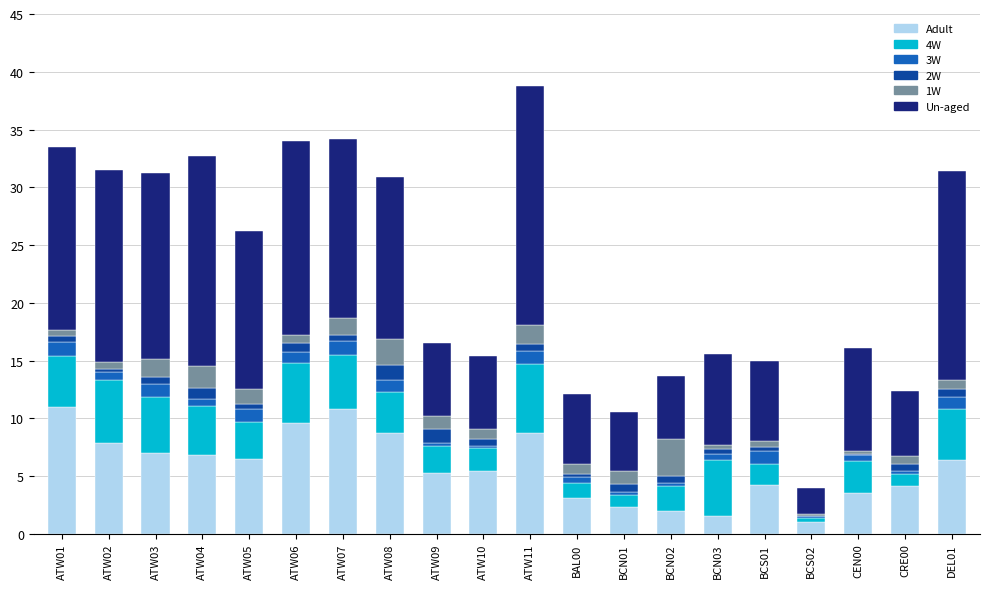

The value of Adult at ATW10 is 3.6. True or false?

False